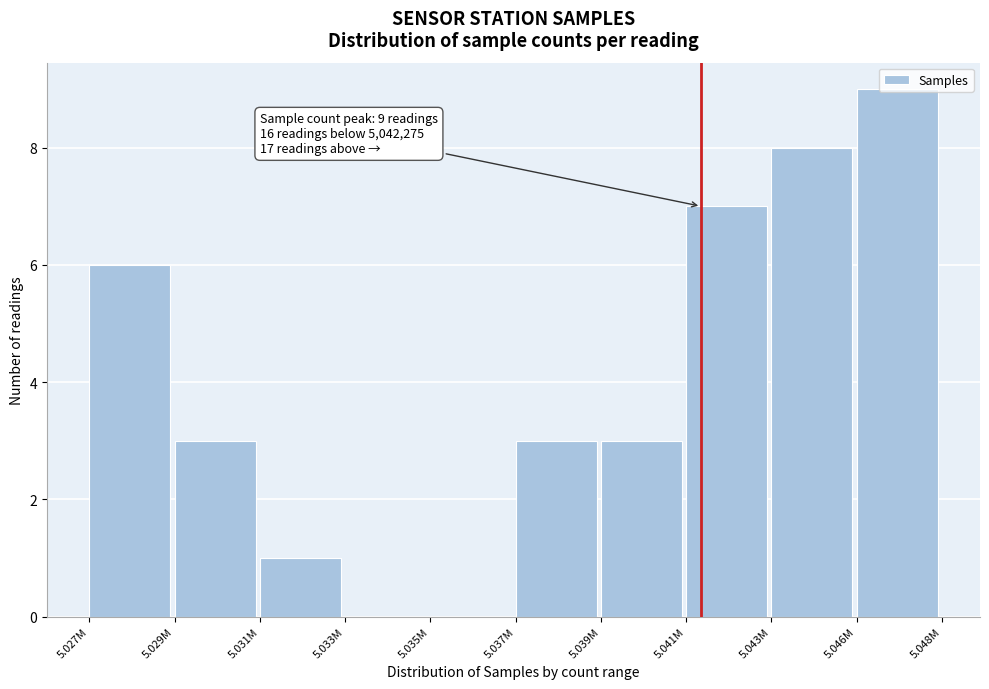

Read the value at 5.043M.

8